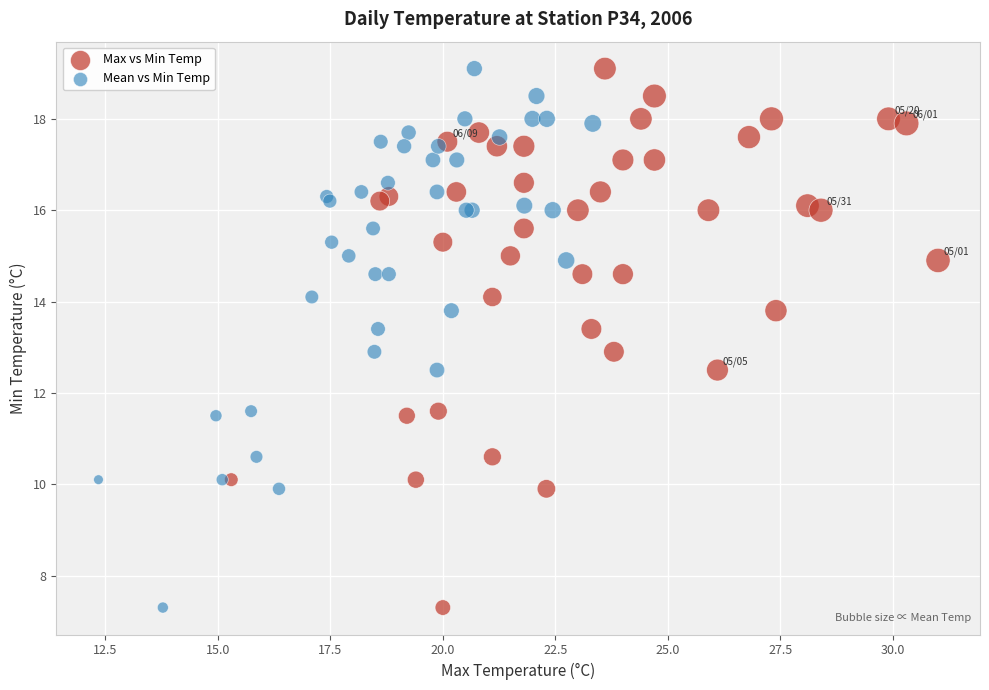

What are all the series names shown in the legend?

Max vs Min Temp, Mean vs Min Temp